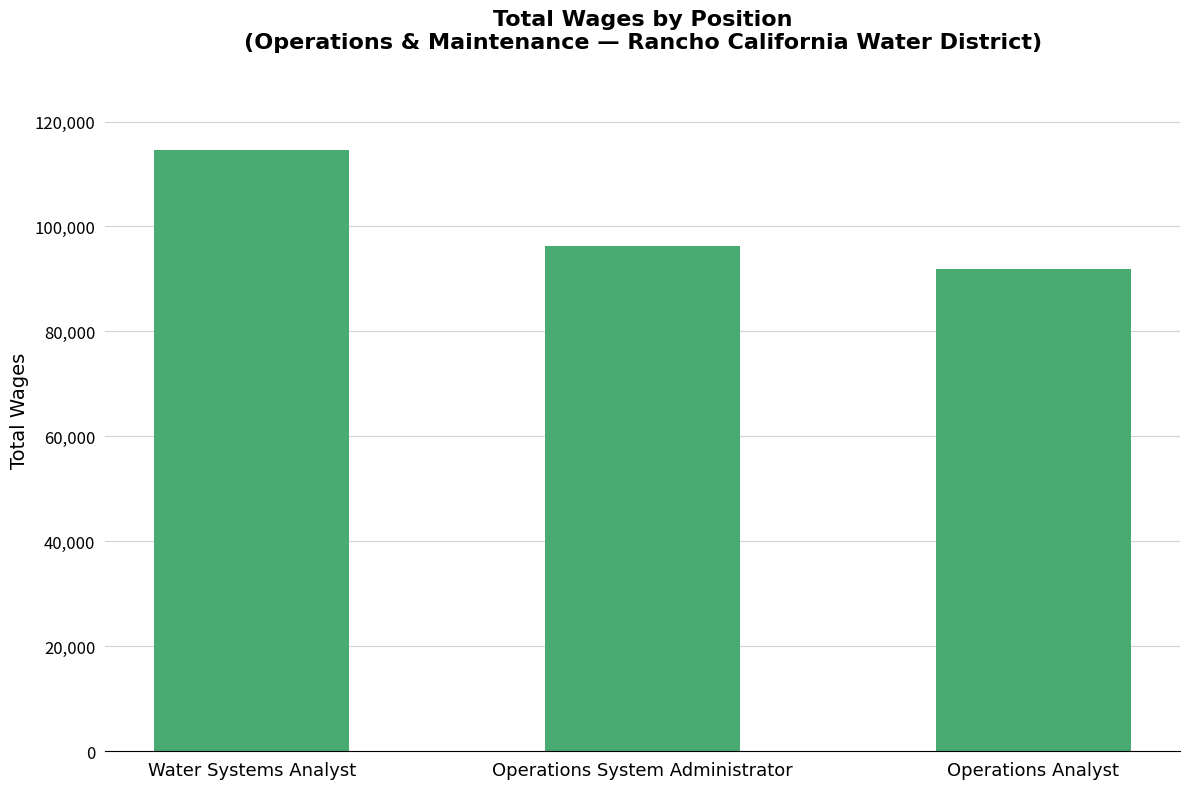

List the labels in order of value, smallest first.

Operations Analyst, Operations System Administrator, Water Systems Analyst